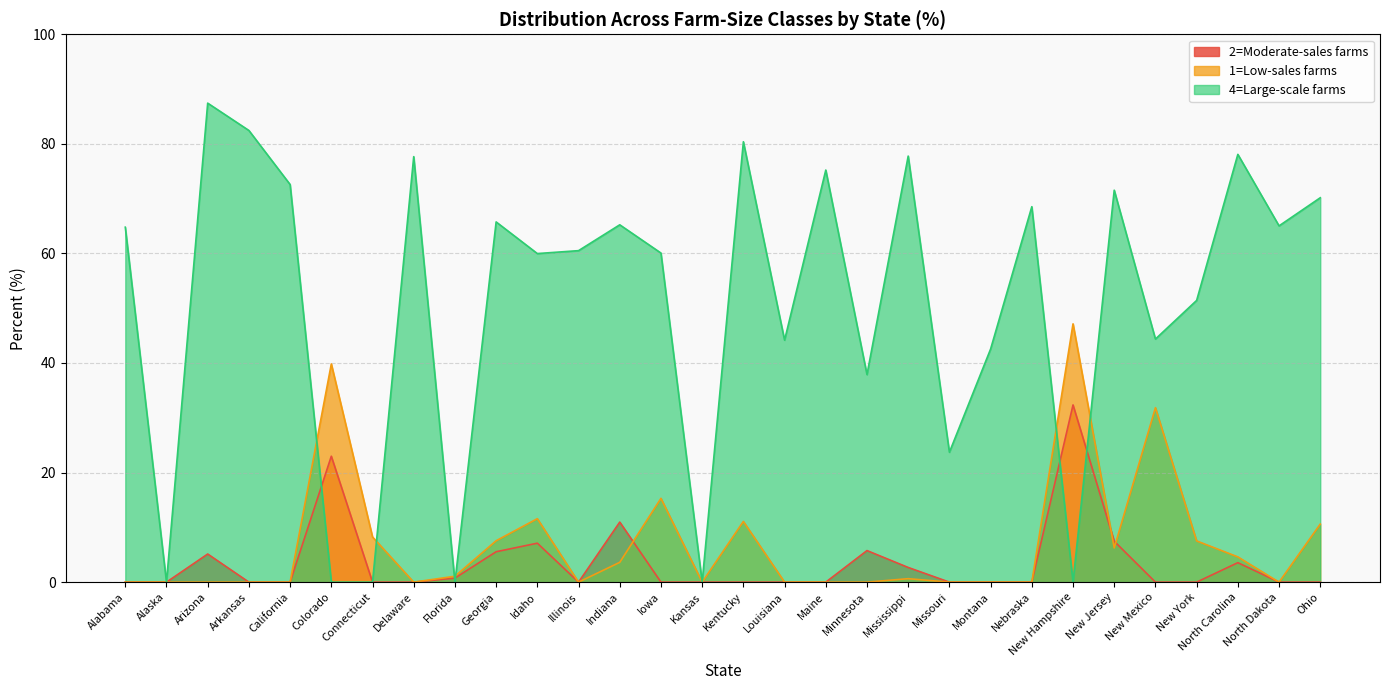

How many data points does each series have?

30